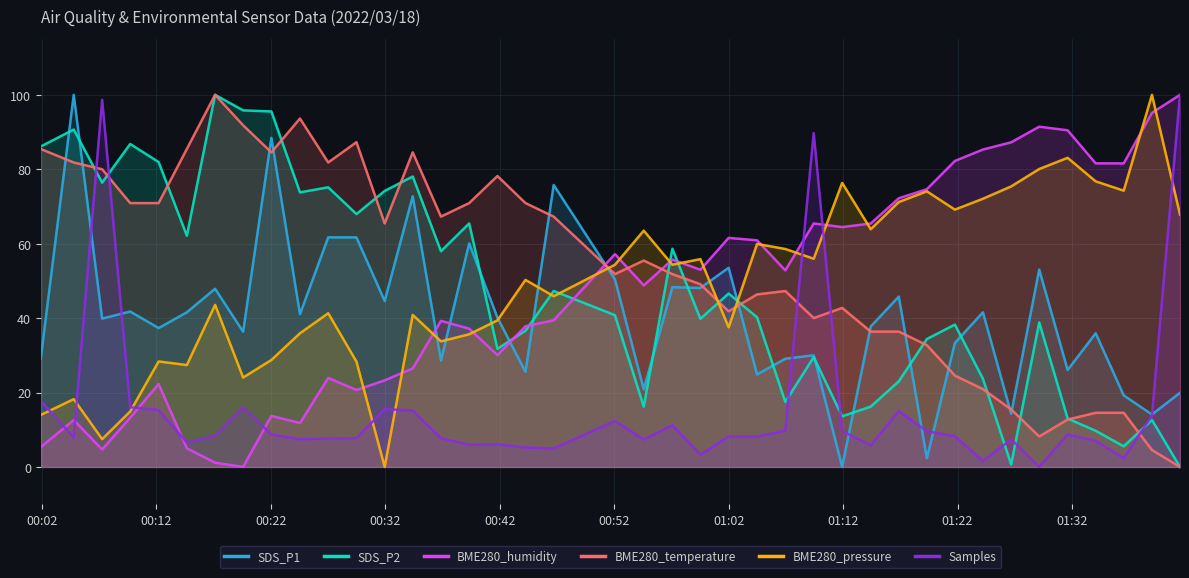

How many intersections are there between Samples and SDS_P2?

7